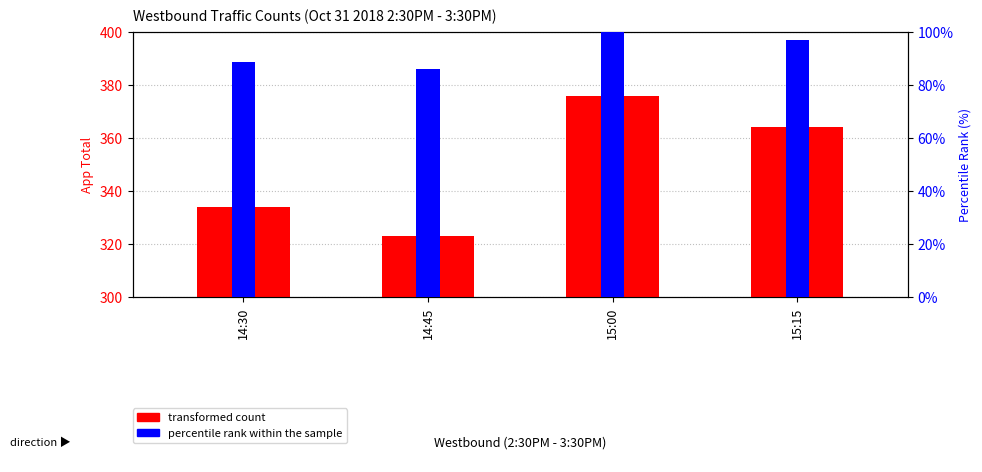

Reading left to right, extract all data points from this chart.

transformed count: 334.0	323.0	376.0	364.0
percentile rank within the sample: 88.8	85.9	100.0	96.8